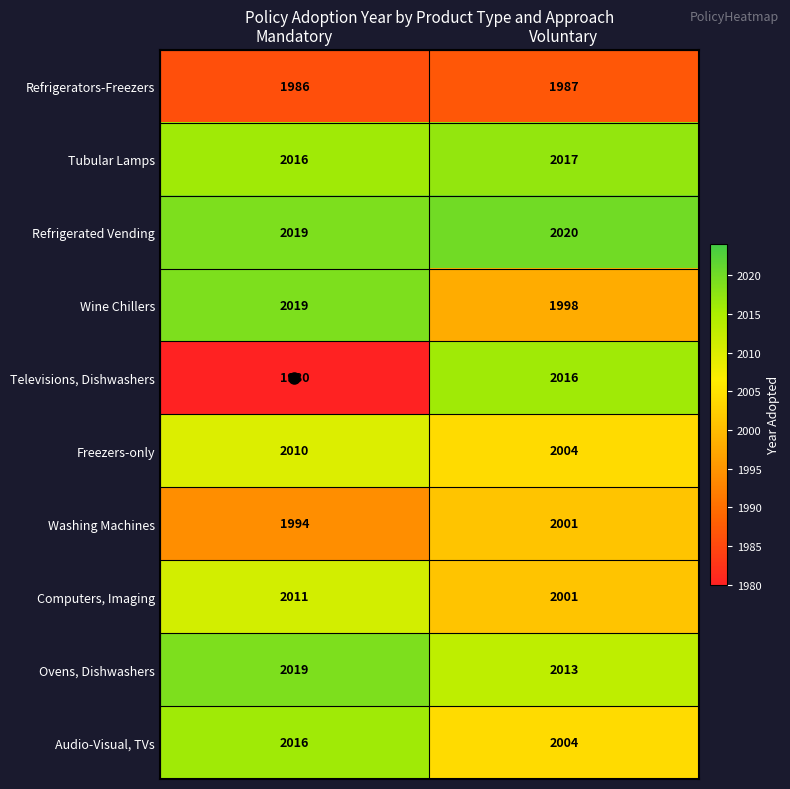

What is the sum of all Refrigerators-Freezers values?

3973